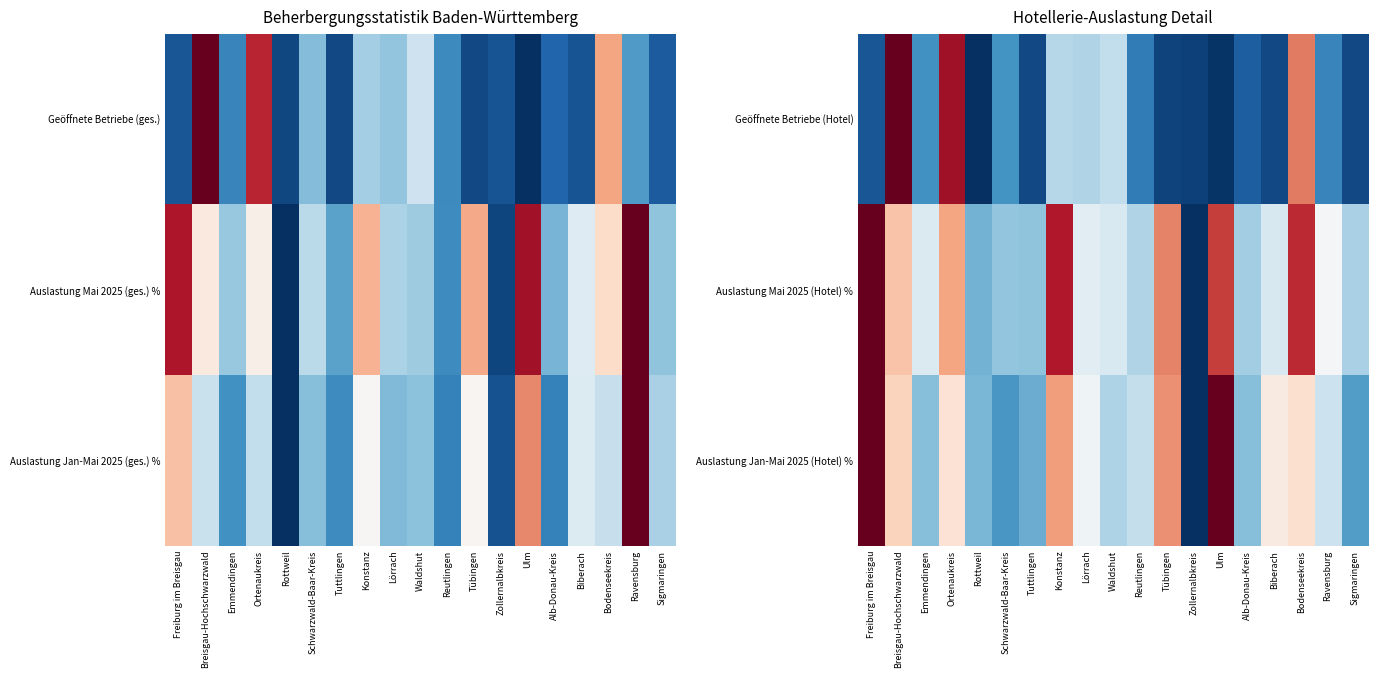

Which has a higher value, Zollernalbkreis or Alb-Donau-Kreis?

Alb-Donau-Kreis